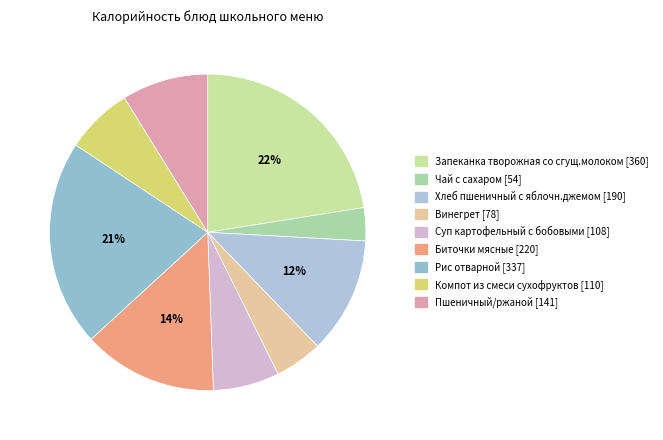

Rank the categories by value from highest to lowest.

Запеканка творожная со сгущ.молоком, Рис отварной, Биточки мясные, Хлеб пшеничный с яблочн.джемом, Пшеничный/ржаной, Компот из смеси сухофруктов, Суп картофельный с бобовыми, Винегрет, Чай с сахаром